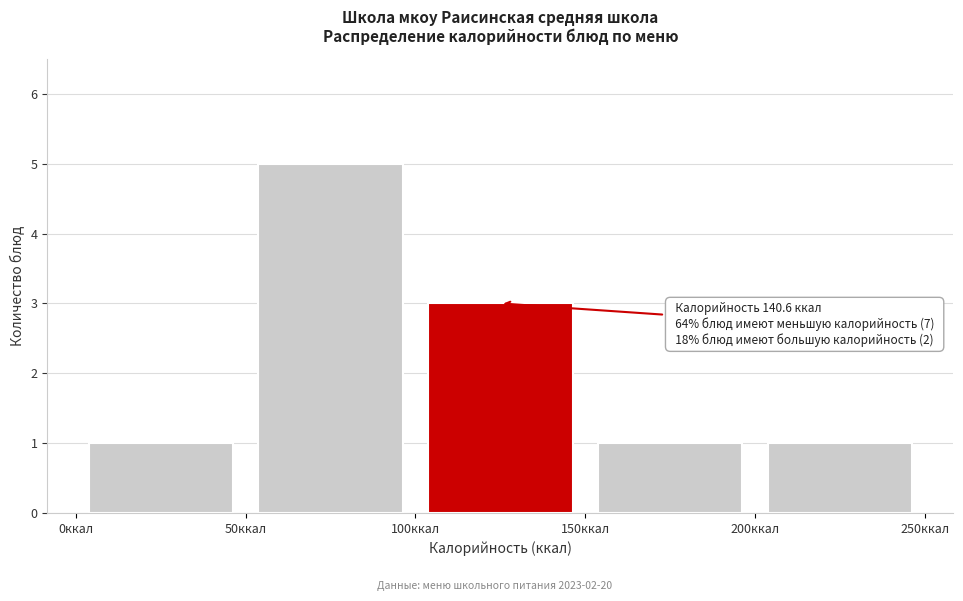

Over which range of the x-axis is the bar tallest?

50 to 100